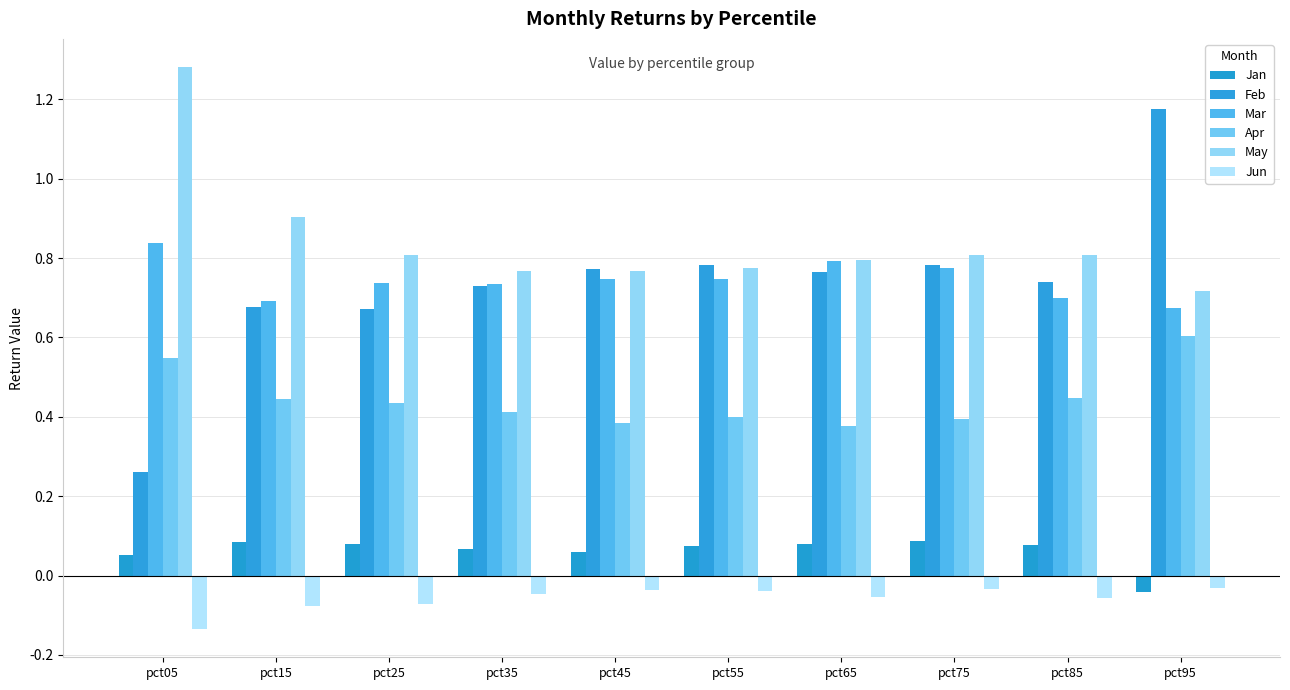

What is the difference between the Feb values at pct65 and pct15?

0.1